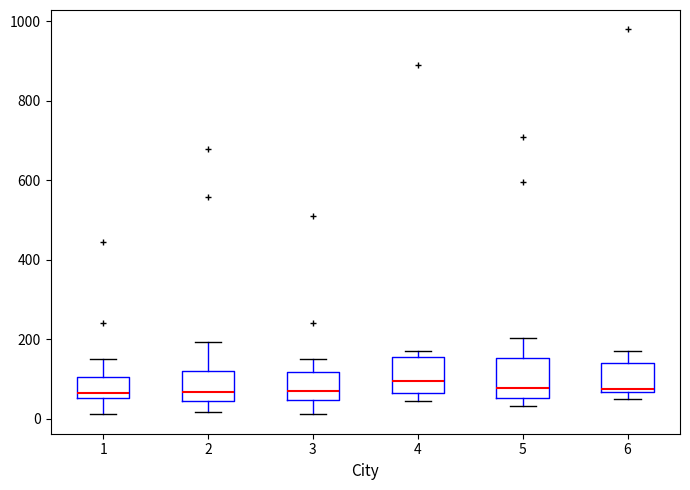

Where is the upper edge of the box at x = 2 on the y-axis? The values are not printed on the chart, so give them approximately, as read against the axis.

120